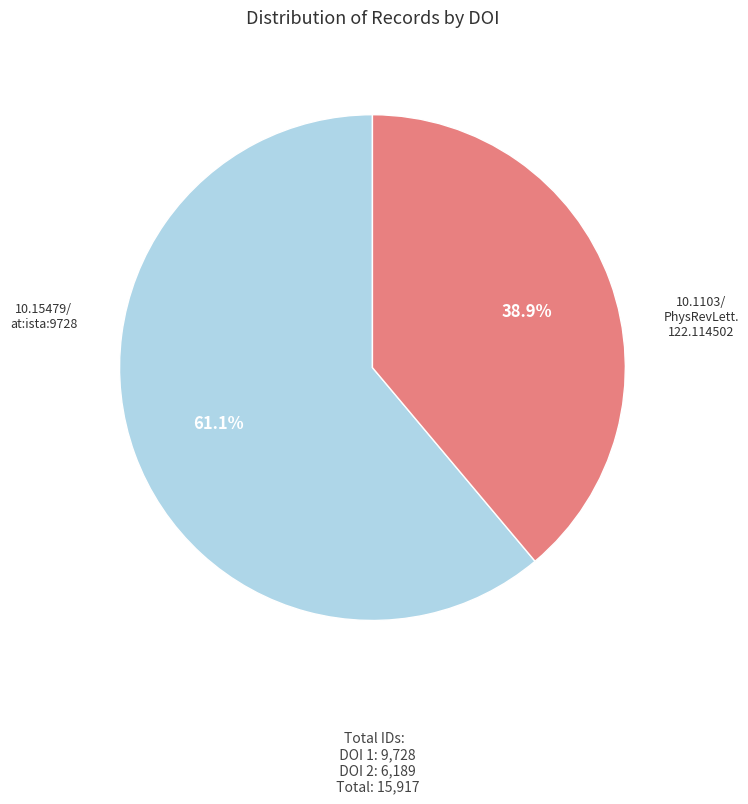

Is there a majority slice in this chart?

Yes